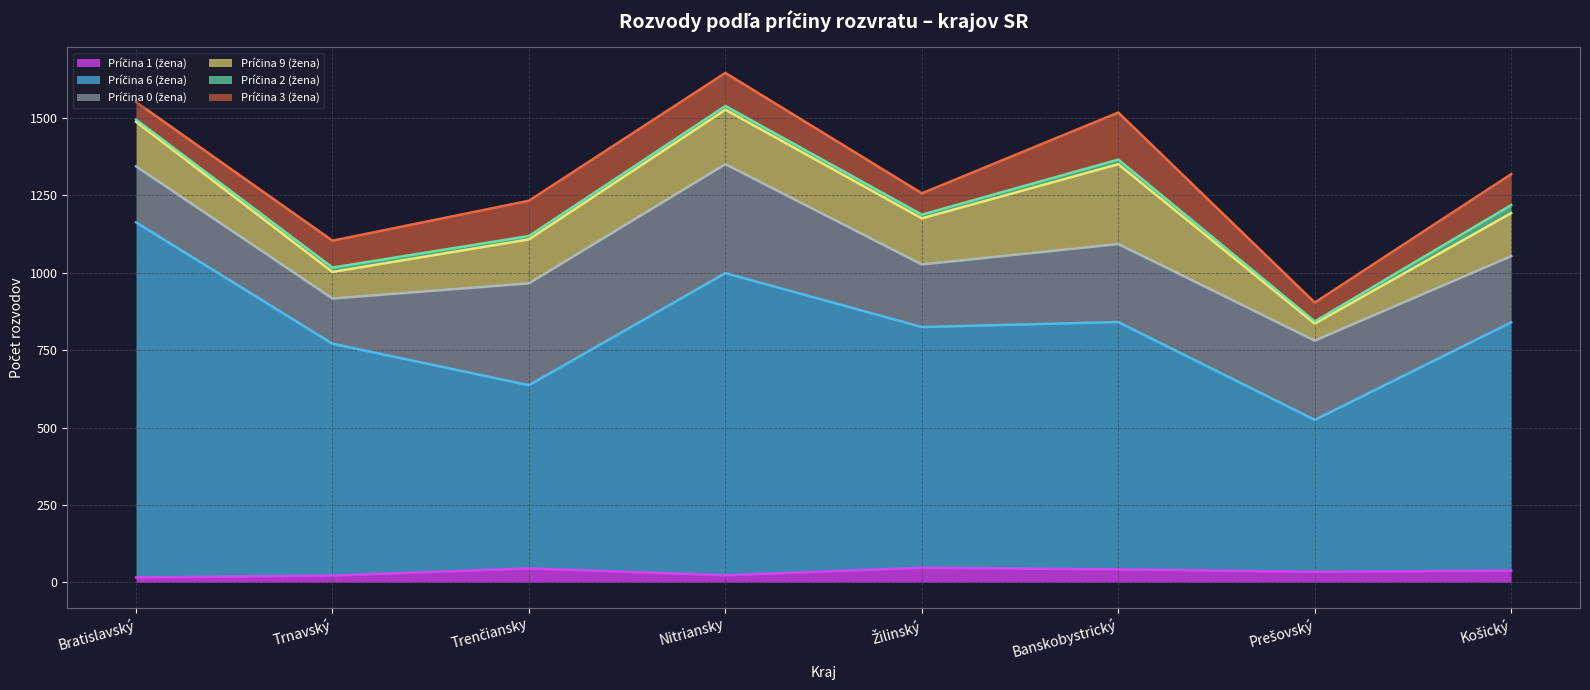

Reading right to left, list all the values displayed in this chart.

Príčina 1 (žena): 38	34	42	47	23	45	22	16
Príčina 6 (žena): 802	491	799	778	976	592	749	1147
Príčina 0 (žena): 214	256	252	202	352	329	146	181
Príčina 9 (žena): 139	55	258	149	176	142	86	144
Príčina 2 (žena): 26	7	15	12	12	11	14	7
Príčina 3 (žena): 100	61	152	69	107	114	87	57